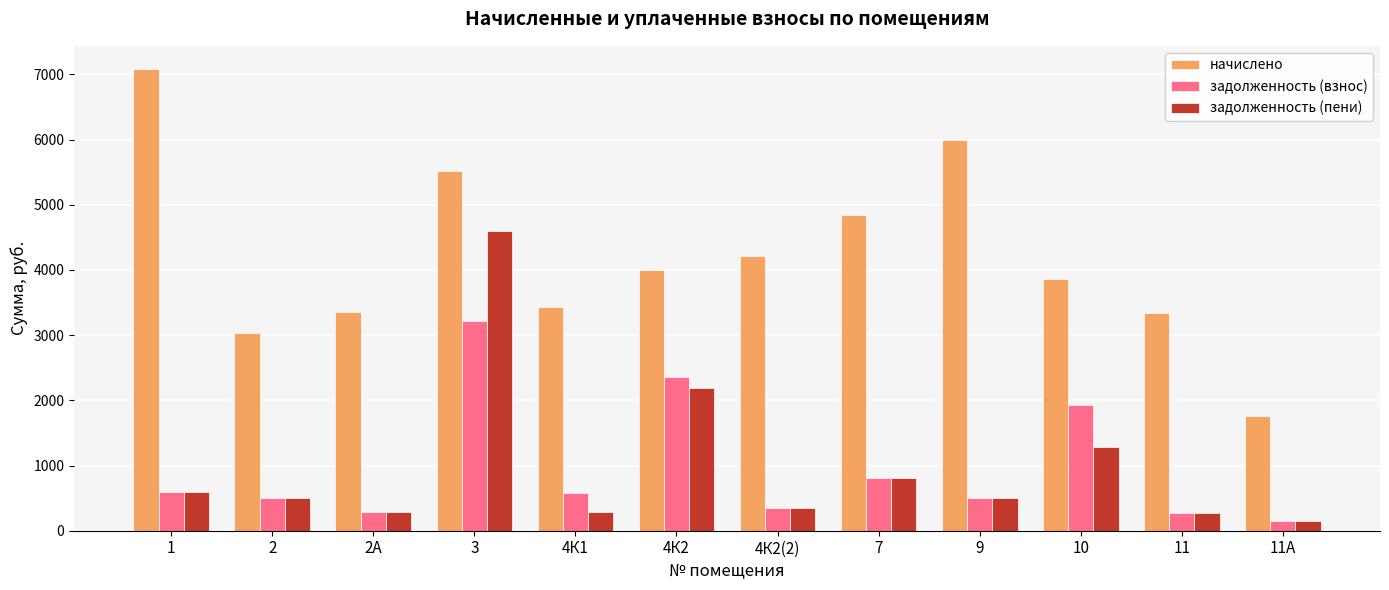

Where is начислено nearest to the value 4424?

4К2(2)